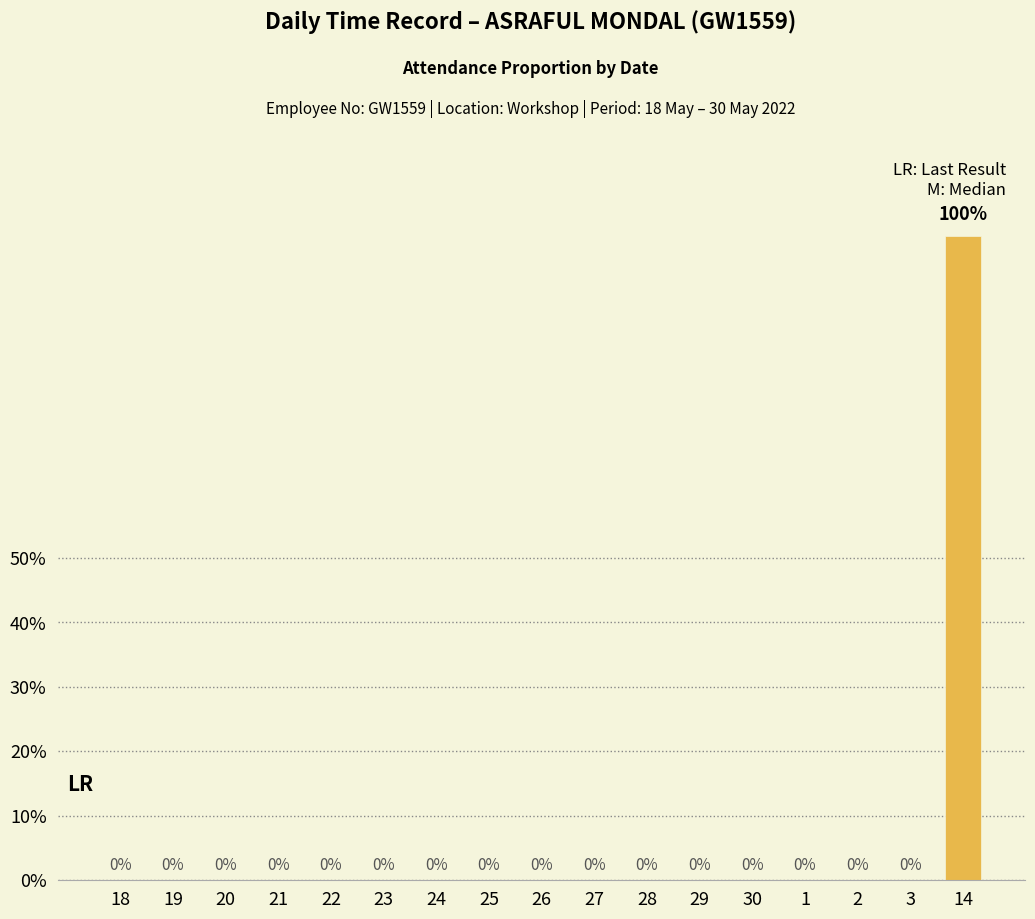

What is the difference between the maximum and minimum values?

1